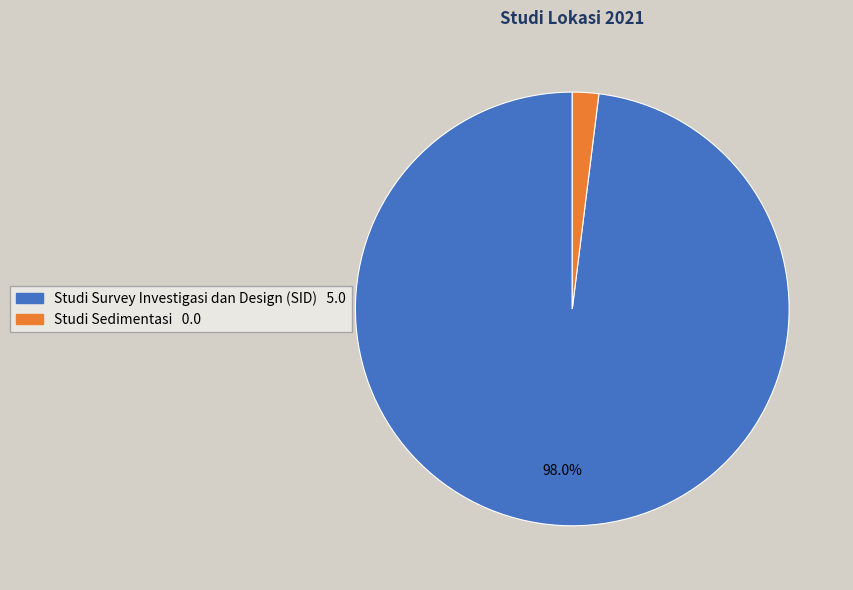

Which slice represents more than half of the pie?

Studi Survey Investigasi dan Design (SID)